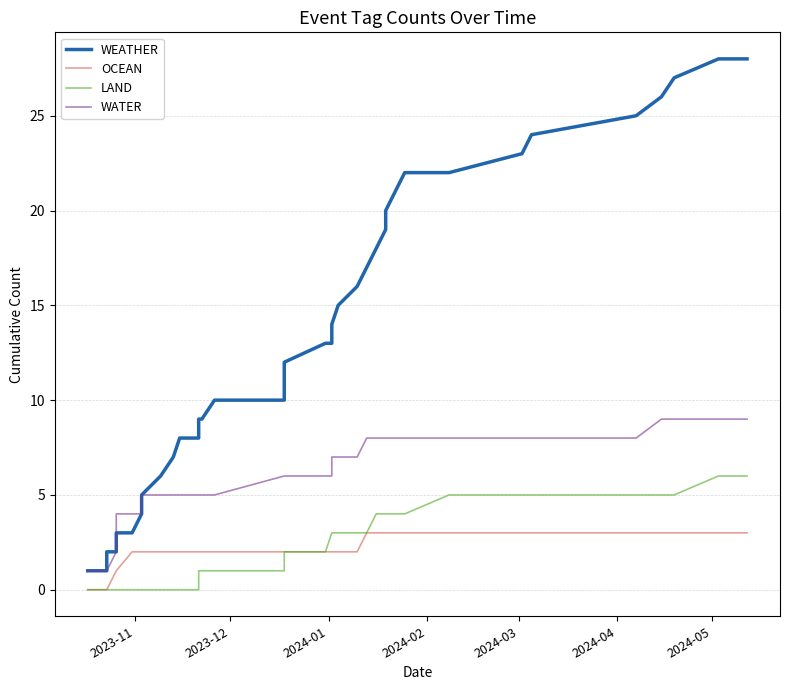

True or false: LAND and WATER intersect in this chart.

False